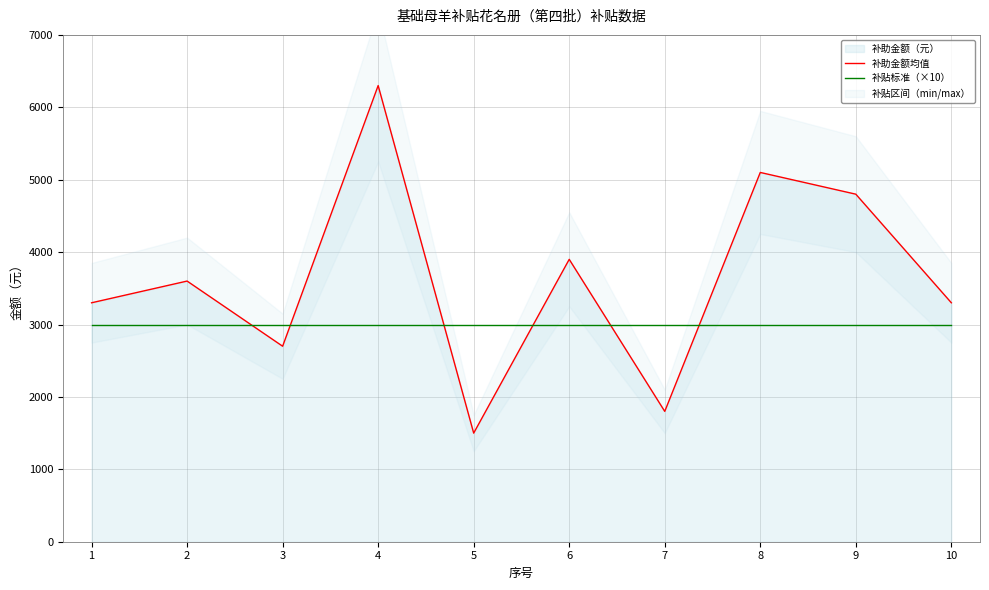

Read the 补贴标准（×10） value at 4.

3000